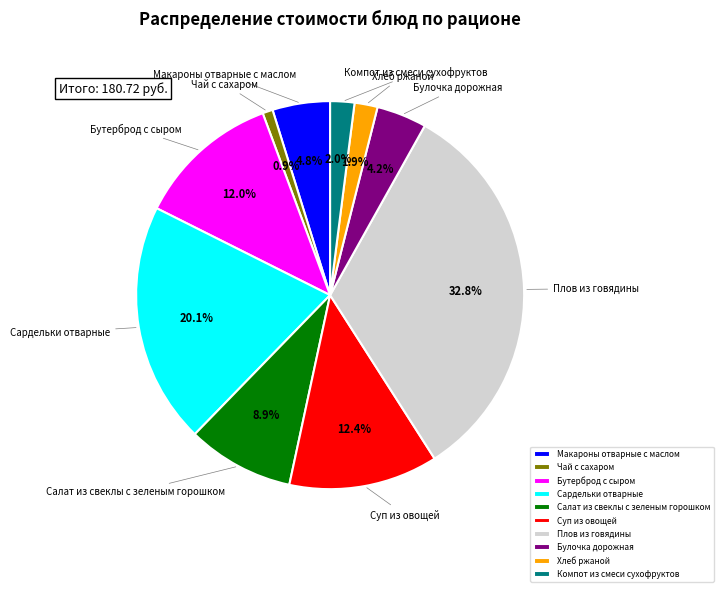

To the nearest percent, what percentage of the pie is Чай с сахаром?

1%